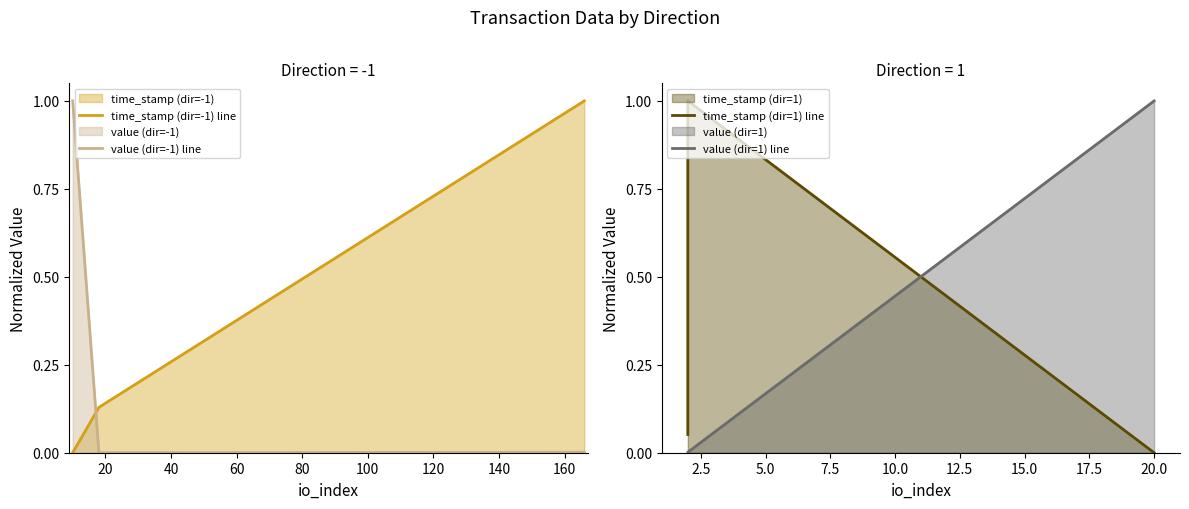

At how many categories does at least one series exceed 0?

3